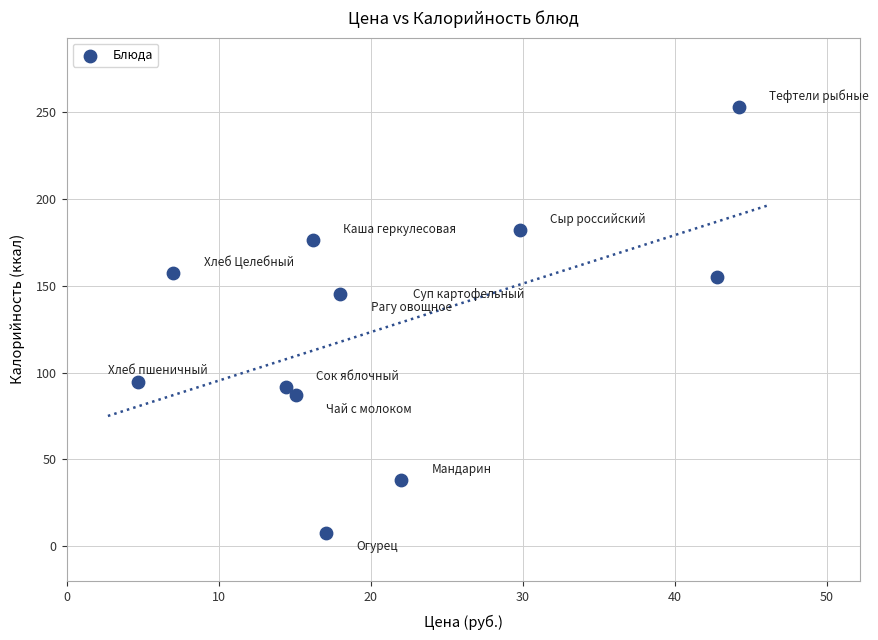

What Y value in the scatter plot is closest to 130?

145.5